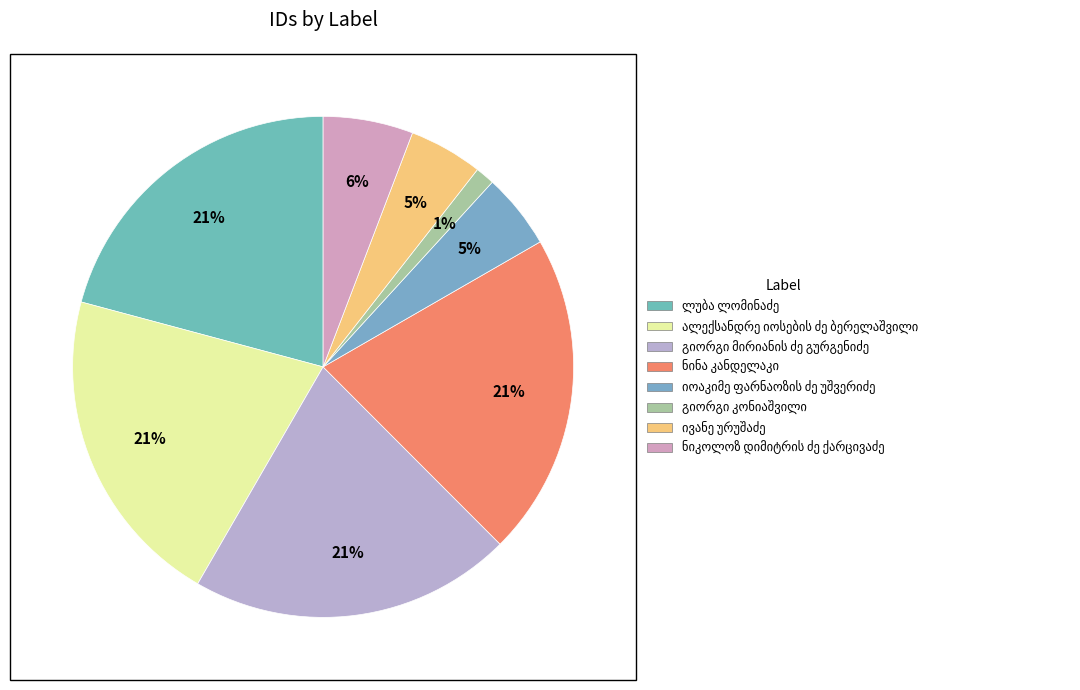

To the nearest percent, what is the average slice percentage?

12%